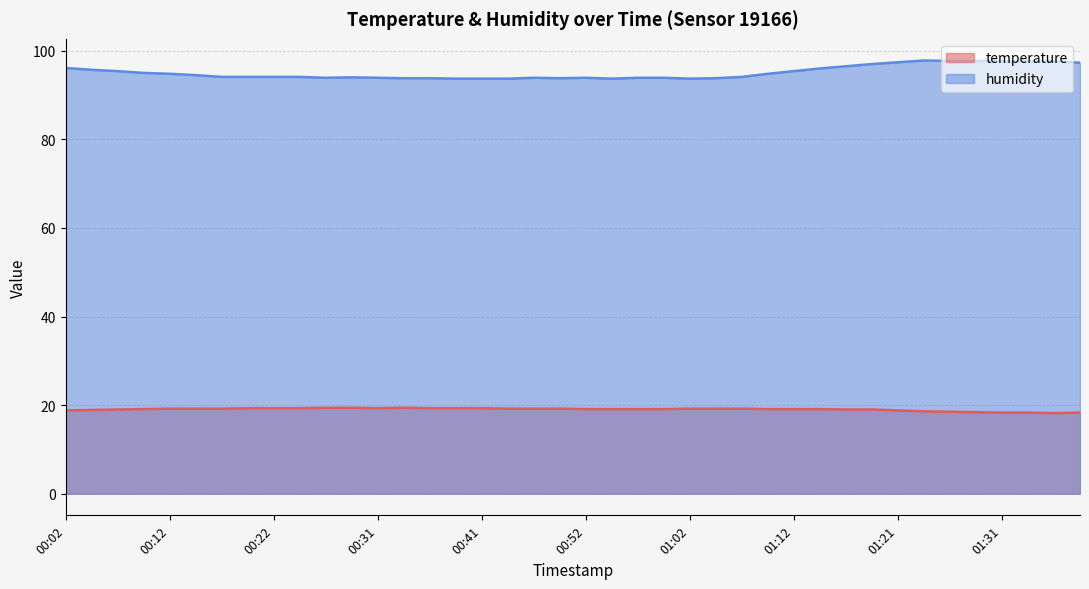

Rank the series by their maximum value, from highest to lowest.

humidity, temperature